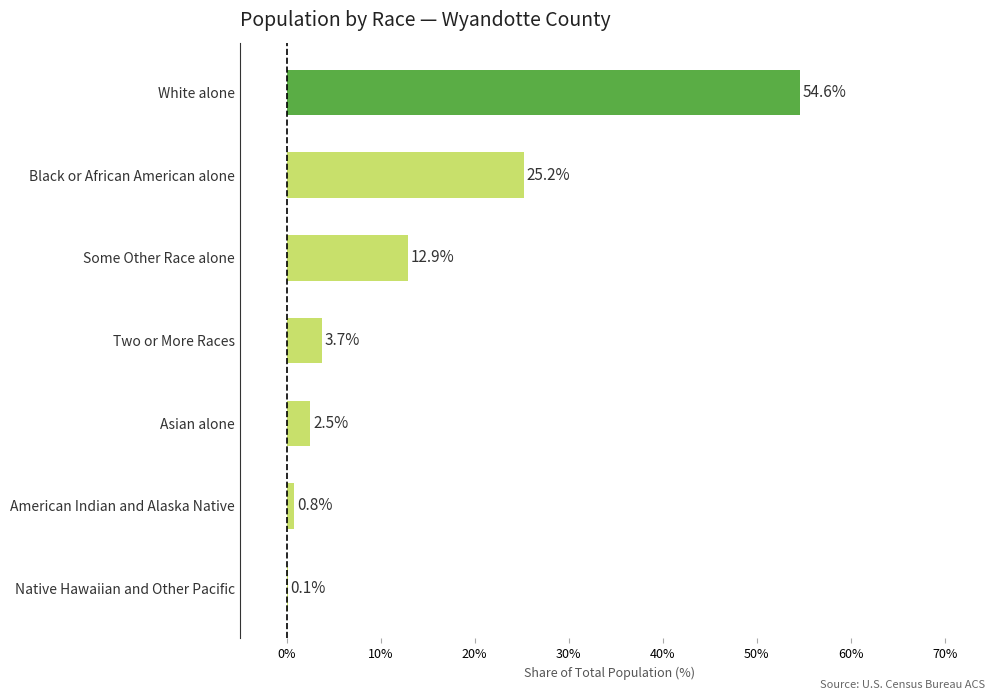

Reading top to bottom, extract all data points from this chart.

White alone=54.6	Black or African American alone=25.2	Some Other Race alone=12.9	Two or More Races=3.7	Asian alone=2.5	American Indian and Alaska Native=0.8	Native Hawaiian and Other Pacific=0.1